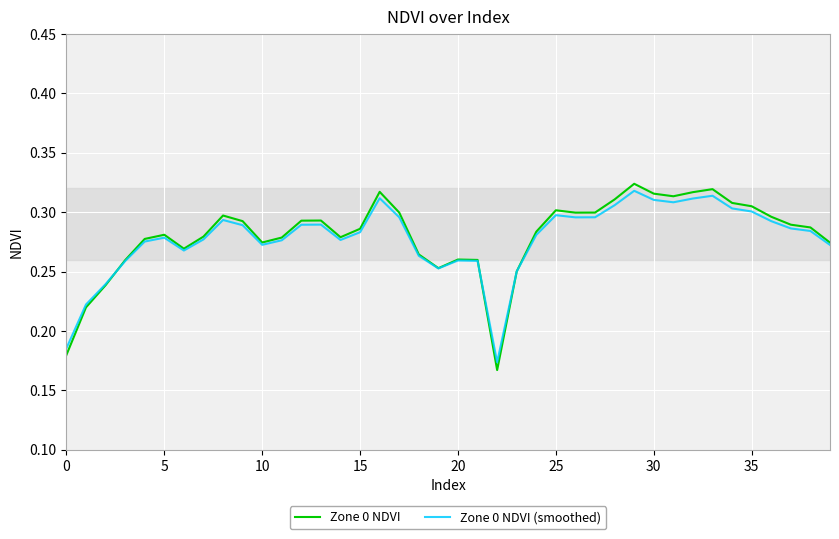

How many lines are shown in the chart?

2